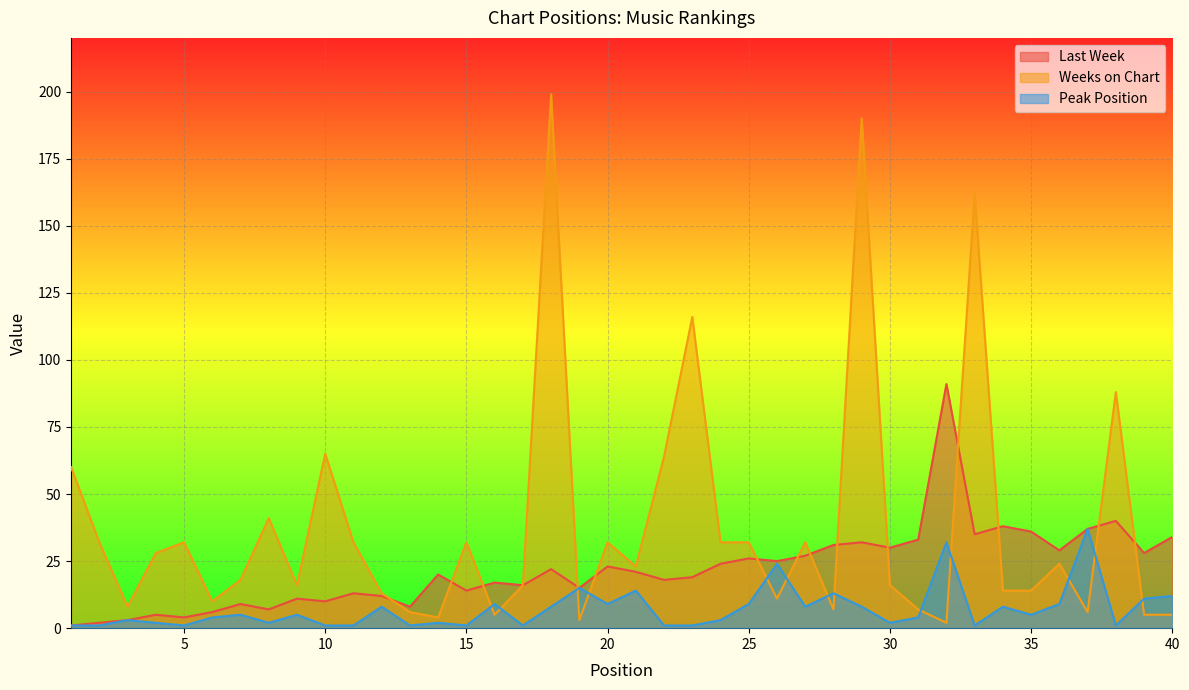

What is the maximum value for Weeks on Chart?

199